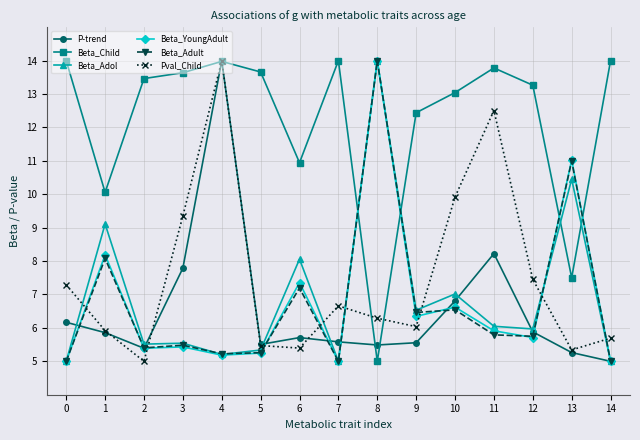

Where is Beta_Adol nearest to the value 9?

1